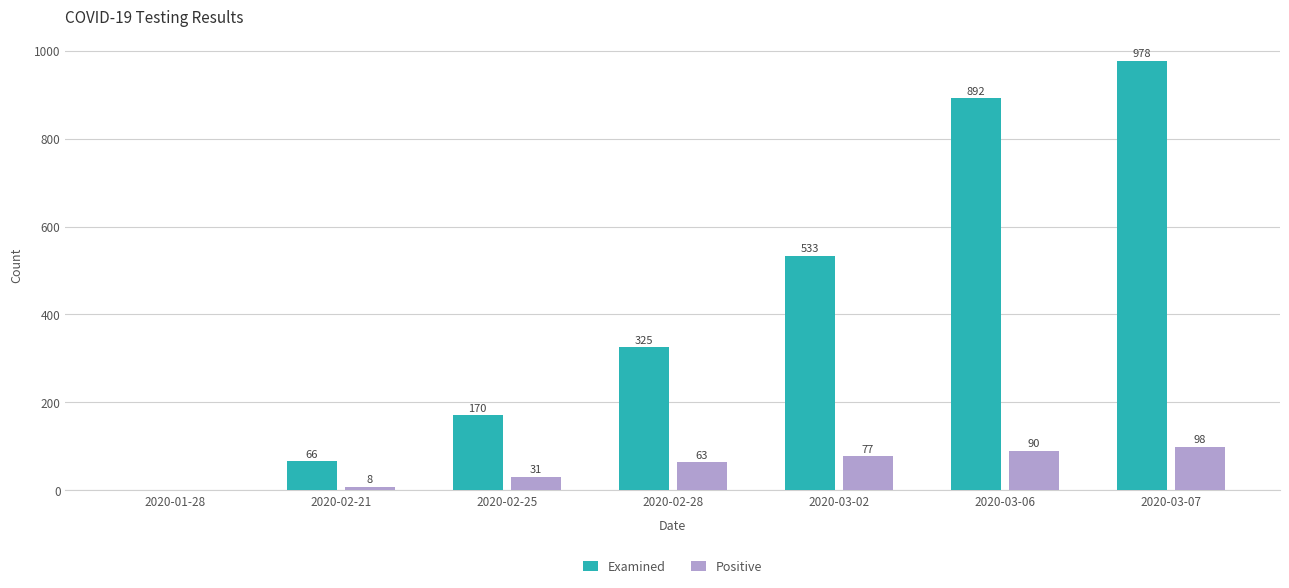

How many positive values does the Examined series have?

6